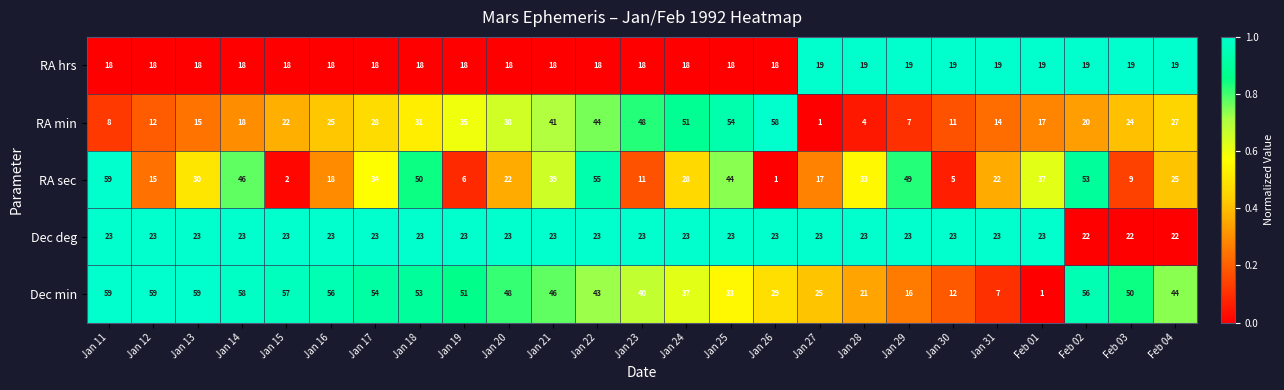

At which label is RA sec closest to 30?

Jan 13